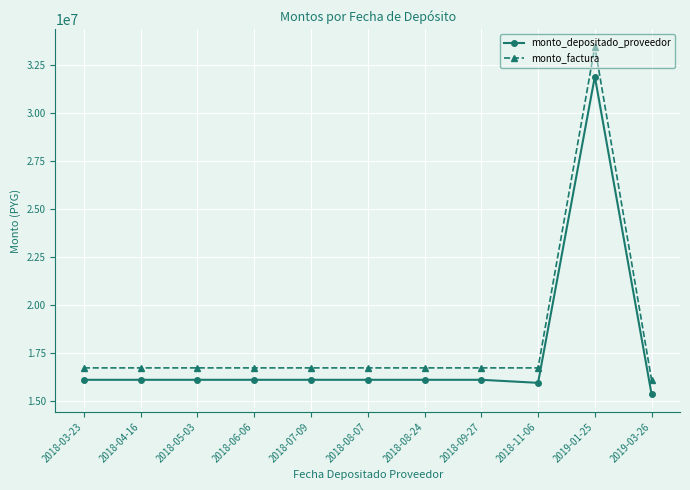

True or false: monto_depositado_proveedor and monto_factura intersect in this chart.

False